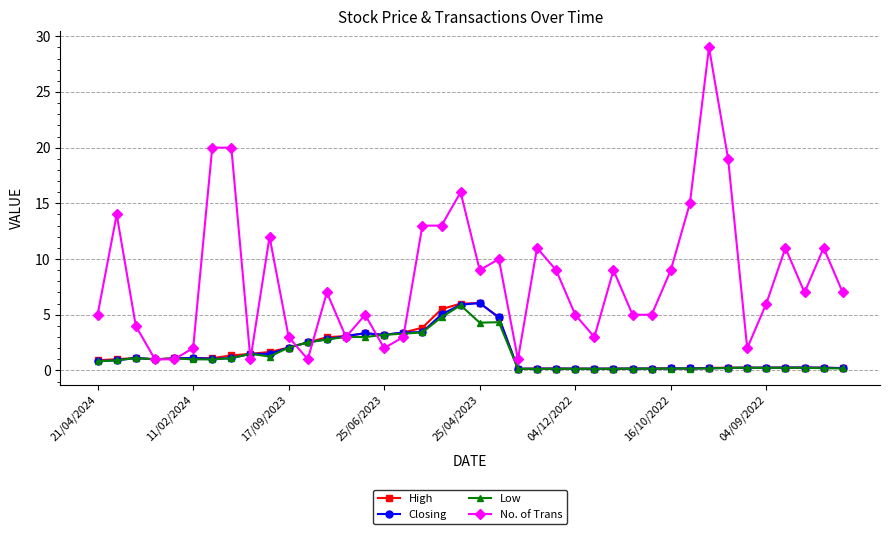

What is the average value of the High series?

1.6